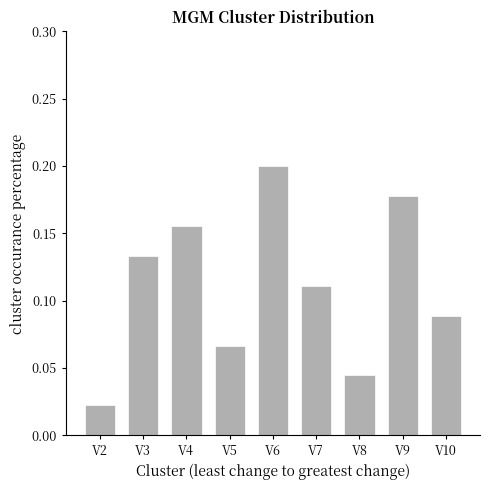

The value at V3 is 0.2. True or false?

False